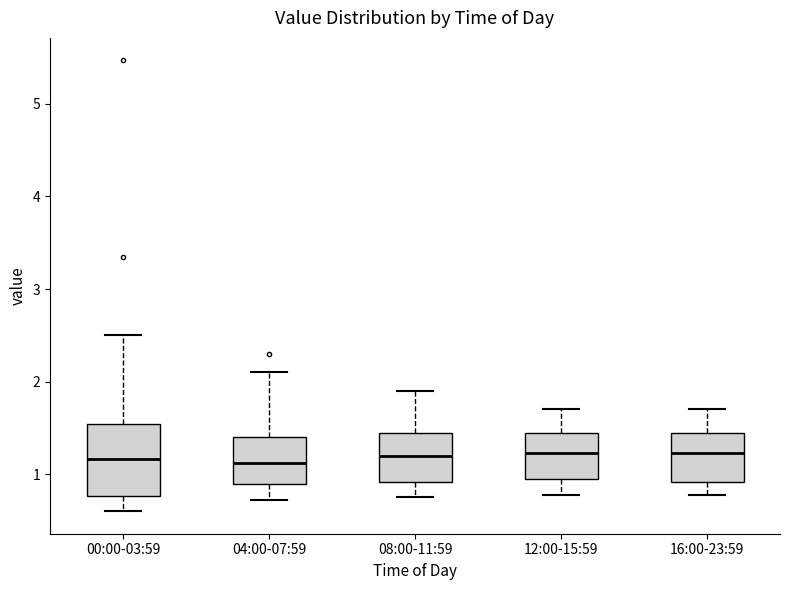

Where does the lower whisker of the box for 16:00-23:59 end on the y-axis? The values are not printed on the chart, so give them approximately, as read against the axis.

0.8